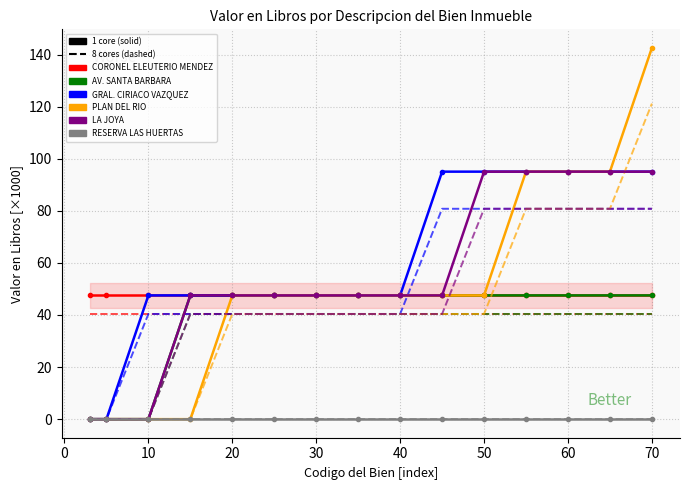

The value of LA JOYA at 811000035 is 79.2. True or false?

False